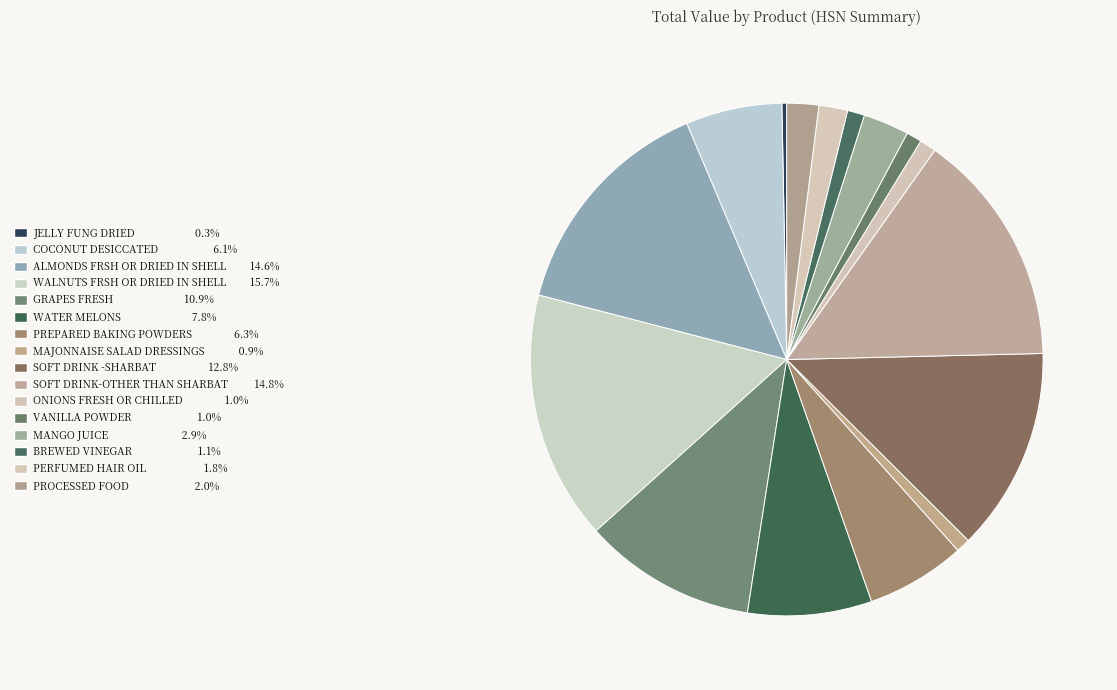

What is the change in value from SOFT DRINK-OTHER THAN SHARBAT to PERFUMED HAIR OIL?

-8421750